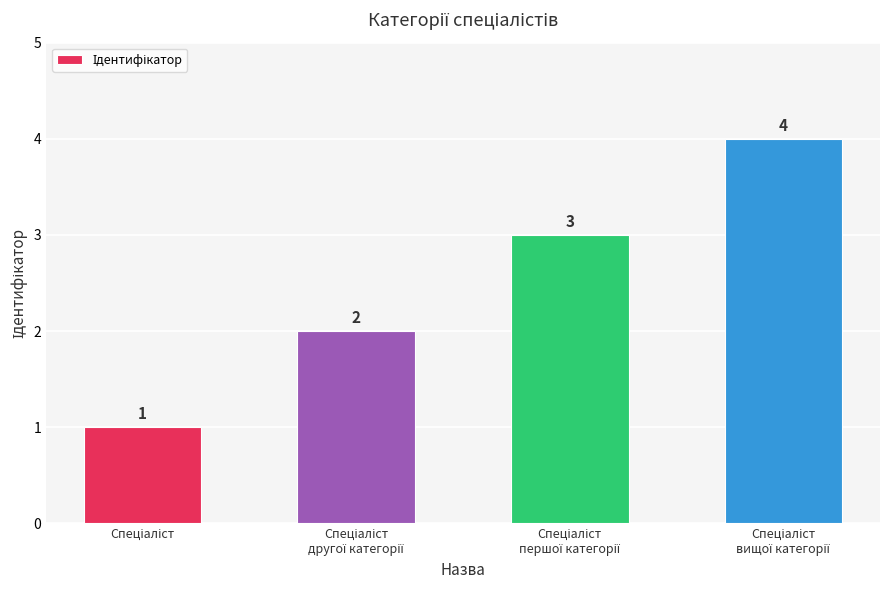

What is the maximum value shown in the chart?

4